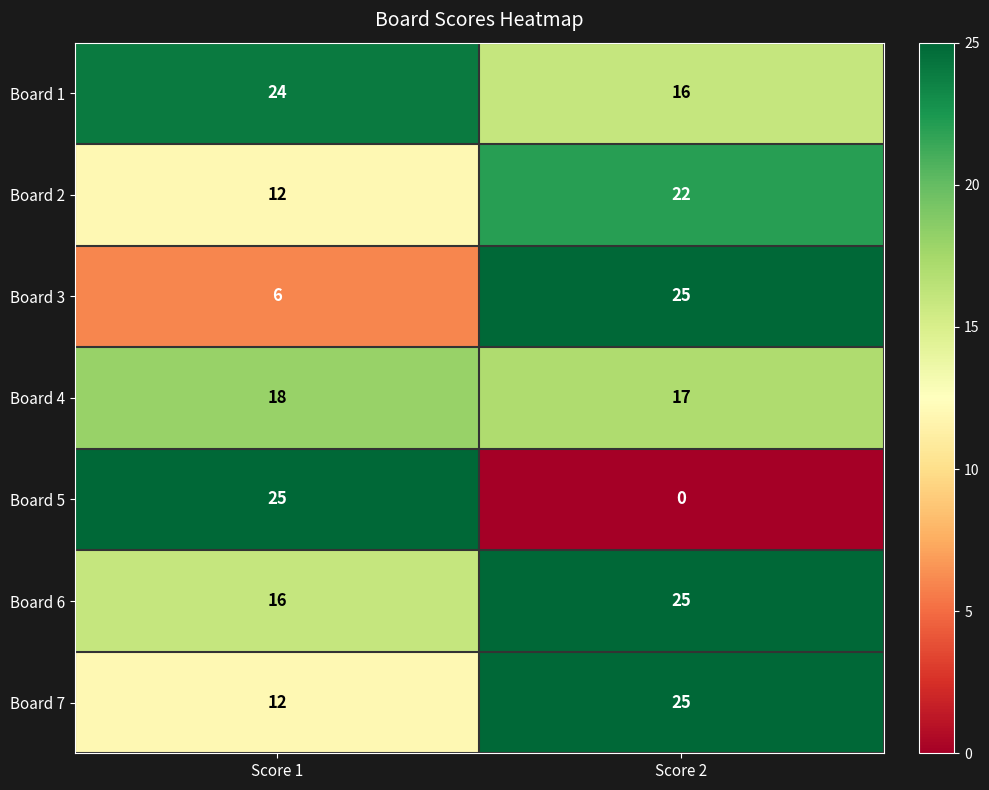

At which category is the sum across all series the highest?

Score 2